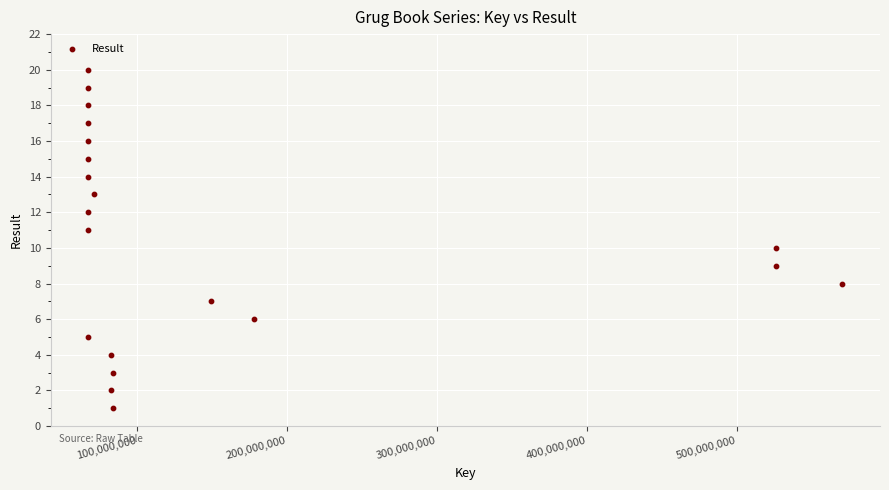

What is the range of X values (max minus min)?

502487729